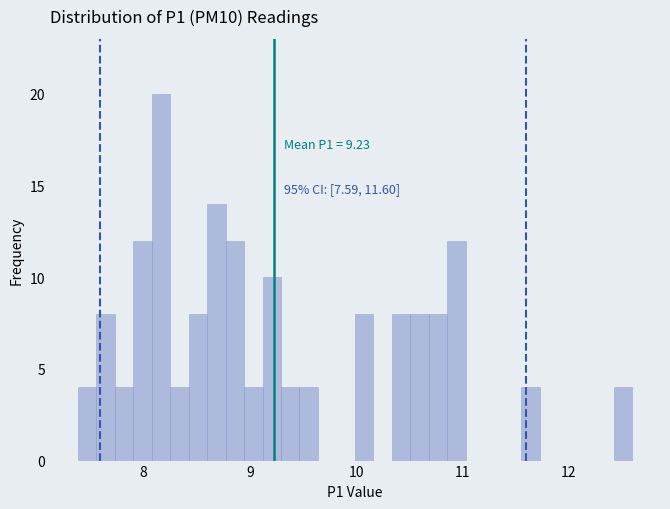

Read against the x-axis, roughly where is the centre of the tallest bar?

8.2